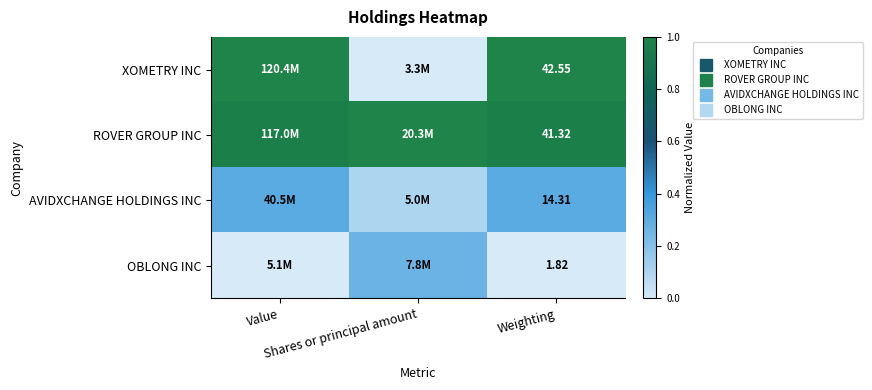

At which category is the sum across all series the highest?

Value